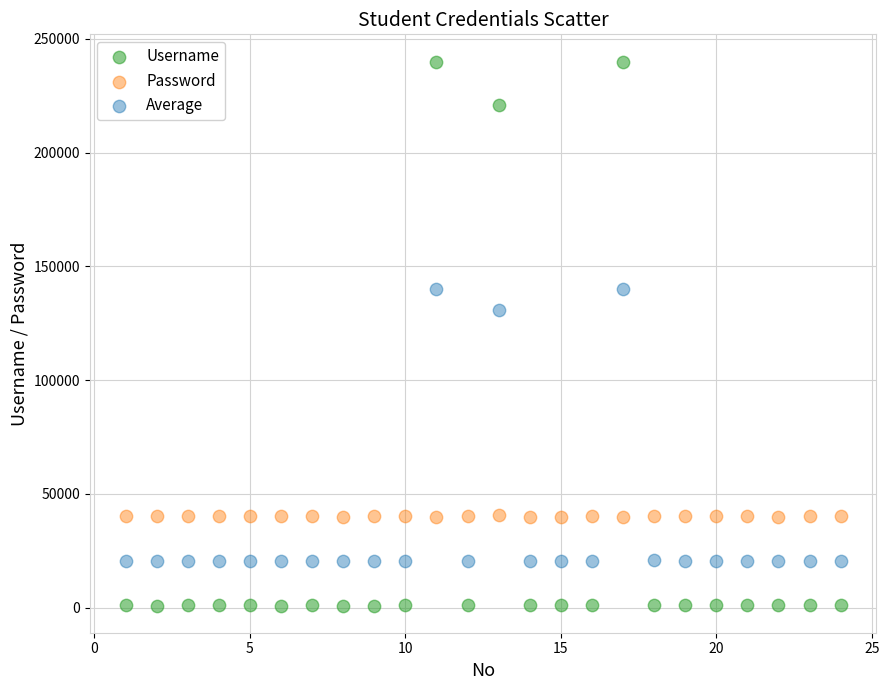

What are all the series names shown in the legend?

Username, Password, Average